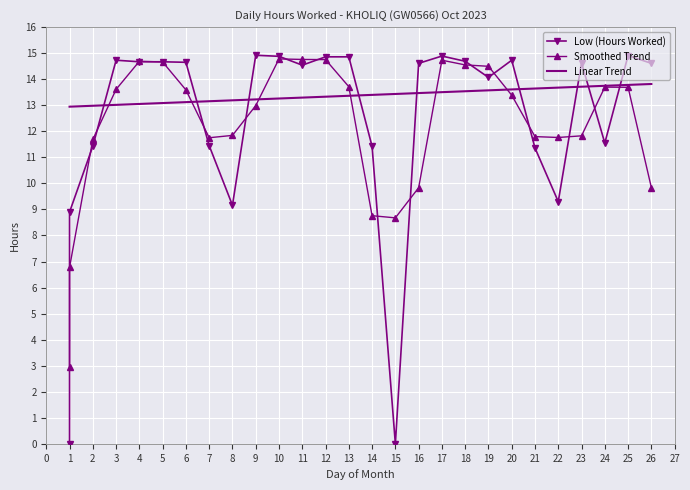

Reading right to left, extract all data points from this chart.

Low (Hours Worked): 14.6	14.9	11.6	14.6	9.3	11.4	14.7	14.1	14.7	14.9	14.6	0.0	11.4	14.9	14.9	14.5	14.9	14.9	9.2	11.4	14.7	14.7	14.7	14.7	11.4	8.9	0.0
Smoothed Trend: 9.8	13.7	13.7	11.8	11.8	11.8	13.4	14.5	14.5	14.7	9.8	8.7	8.8	13.7	14.8	14.8	14.8	13.0	11.8	11.8	13.6	14.7	14.7	13.6	11.7	6.8	3.0
Linear Trend: 13.8	13.8	13.7	13.7	13.7	13.6	13.6	13.6	13.5	13.5	13.5	13.4	13.4	13.4	13.3	13.3	13.3	13.2	13.2	13.2	13.1	13.1	13.1	13.0	13.0	12.9	12.9